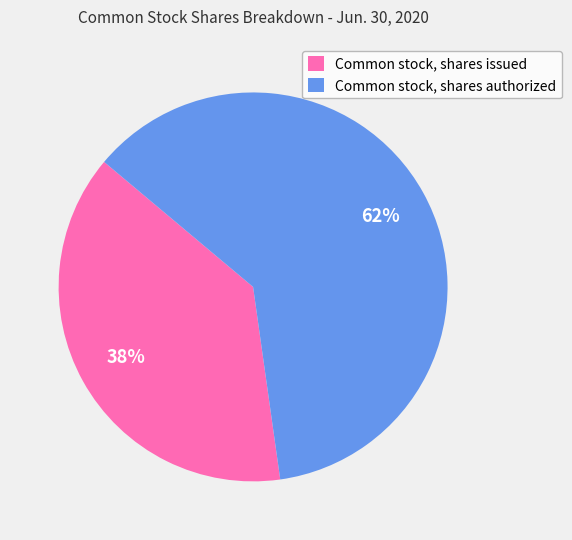

Rank the categories by value from highest to lowest.

Common stock, shares authorized, Common stock, shares issued